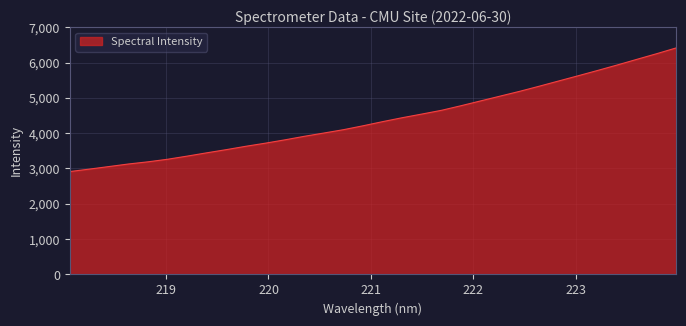

What is the difference between the maximum and minimum values?

3499.8